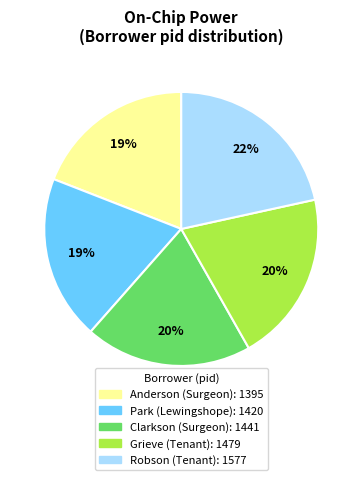

Approximately how many times larger is the value at Anderson (Surgeon) compared to Grieve (Tenant)?

0.9